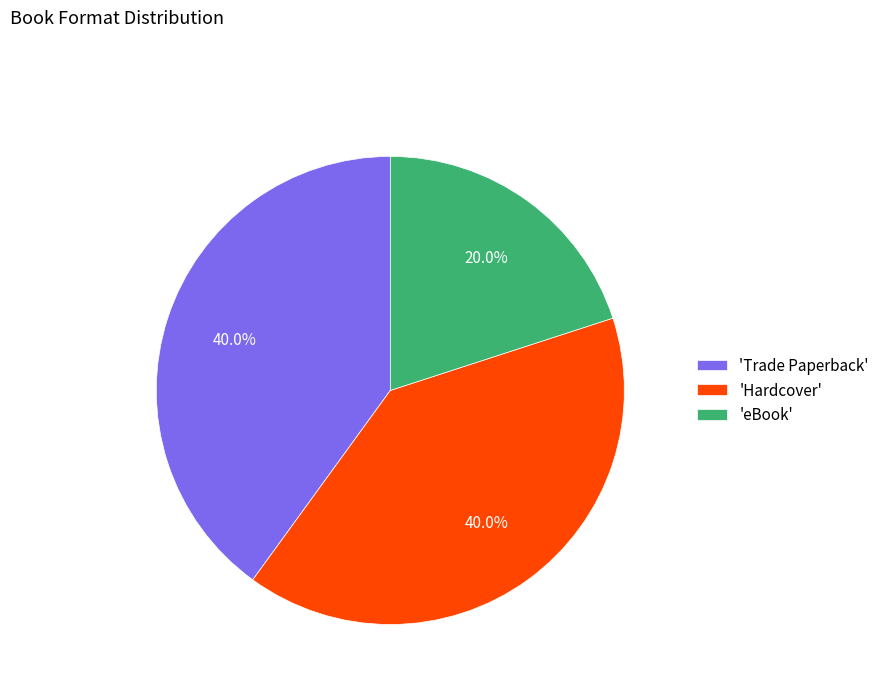

Does any single category account for the majority?

No